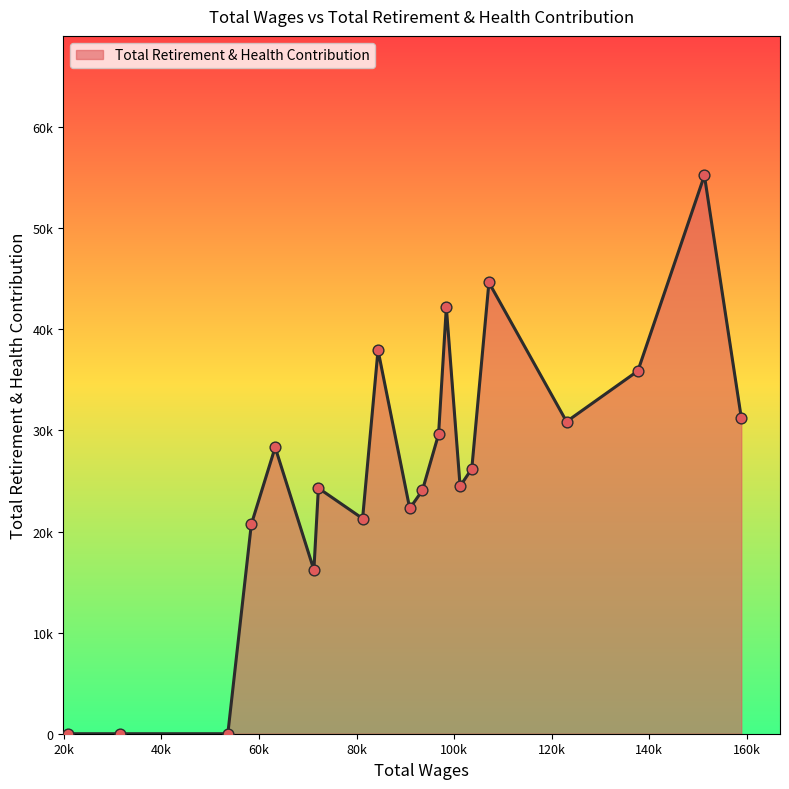

Is this an area chart (filled region under the line)?

Yes